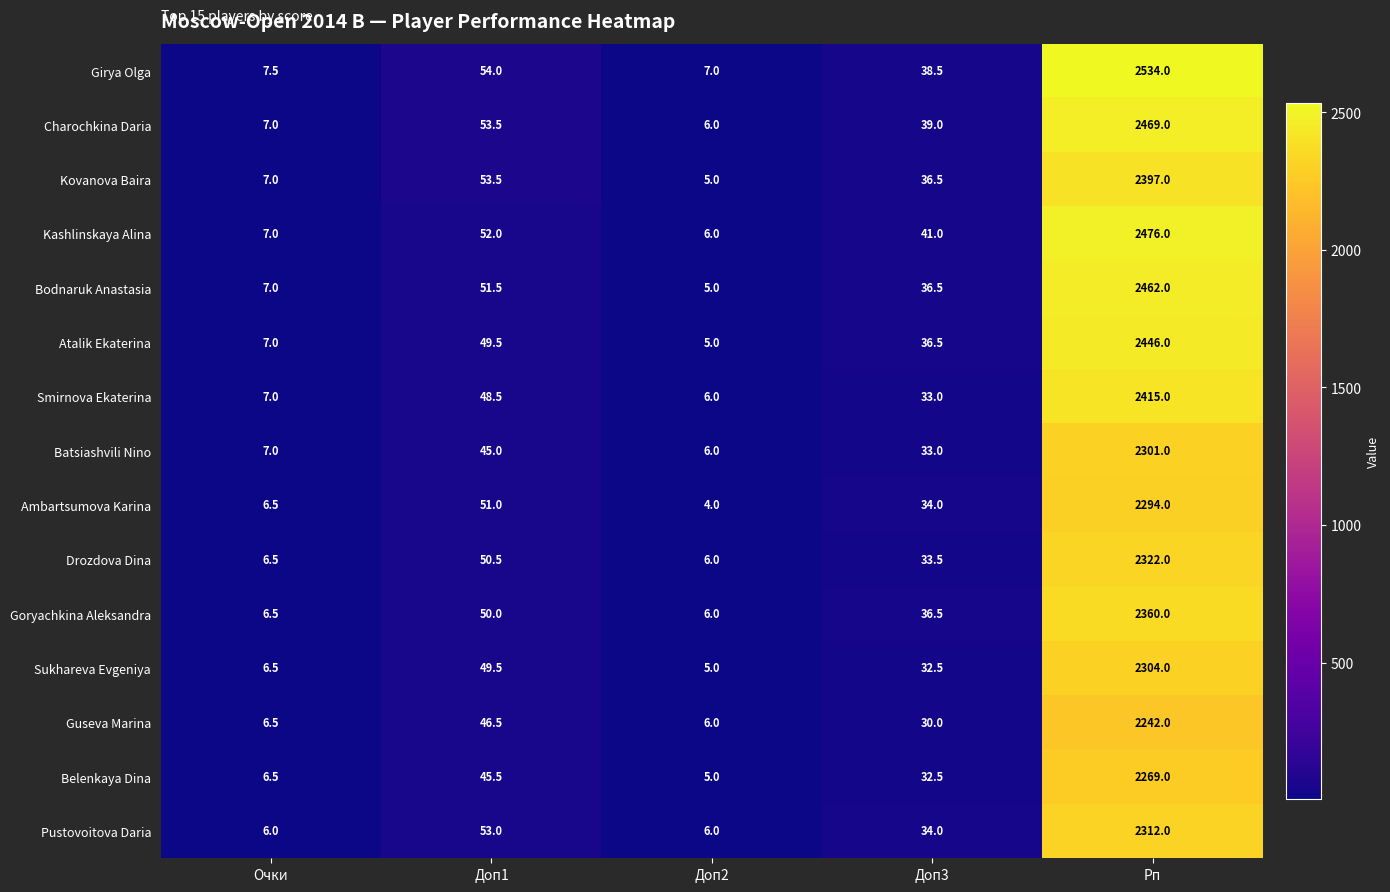

What is the highest value of the Ambartsumova Karina series?

2294.0